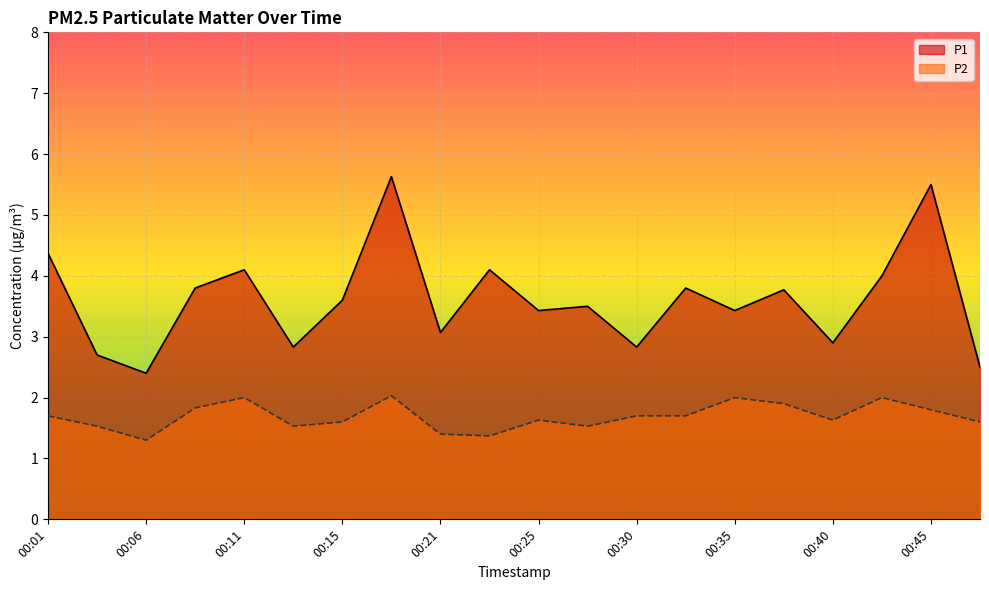

Which has a higher value, 00:28 or 00:11?

00:11